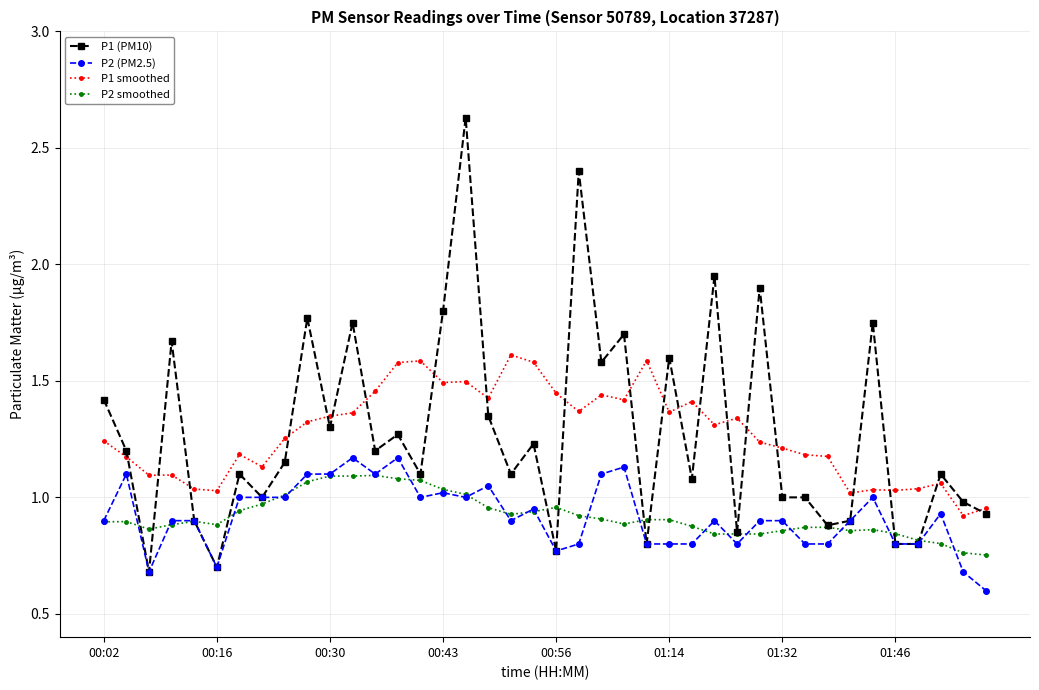

True or false: P1 smoothed and P2 smoothed intersect in this chart.

False